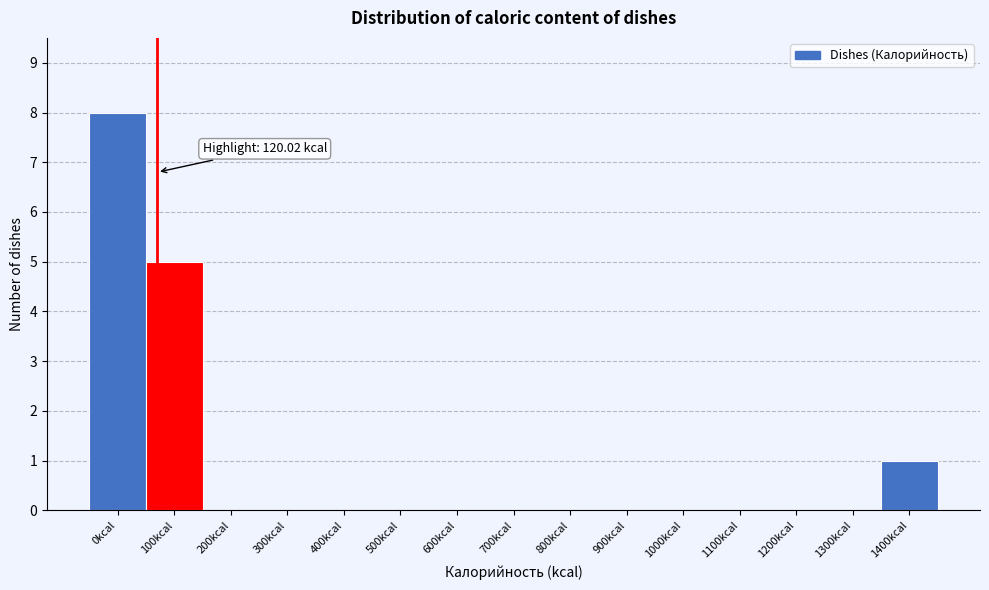

Reading left to right, what are all the values shown in this chart?

0kcal=8	100kcal=5	200kcal=0	300kcal=0	400kcal=0	500kcal=0	600kcal=0	700kcal=0	800kcal=0	900kcal=0	1000kcal=0	1100kcal=0	1200kcal=0	1300kcal=0	1400kcal=1